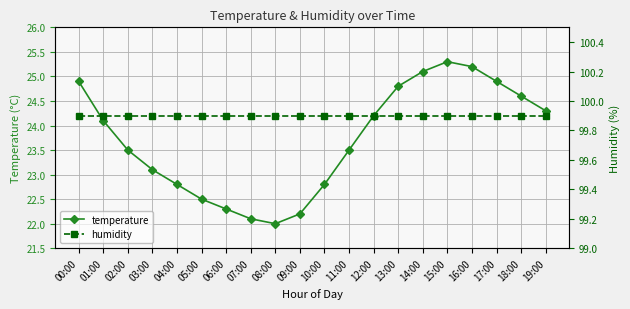

How many lines are shown in the chart?

2